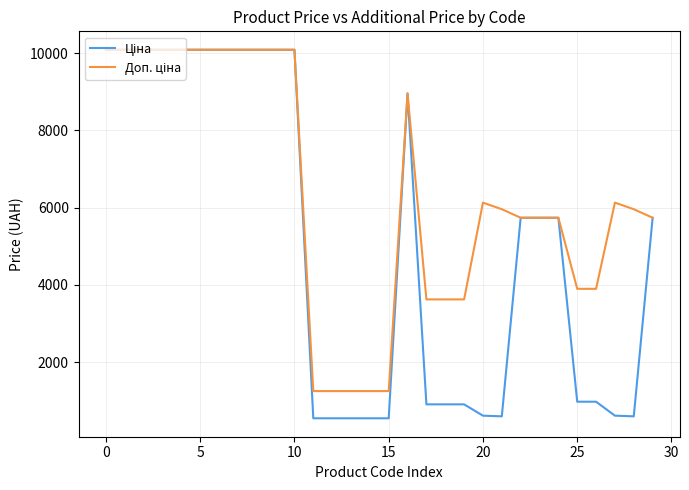

What is the smallest value displayed?

545.0